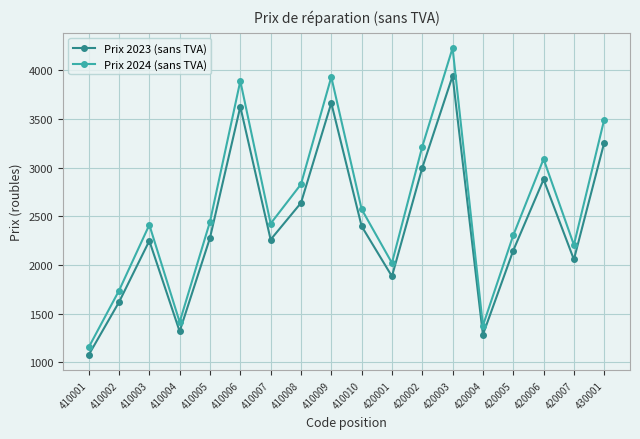

What is the maximum value shown in the chart?

4230